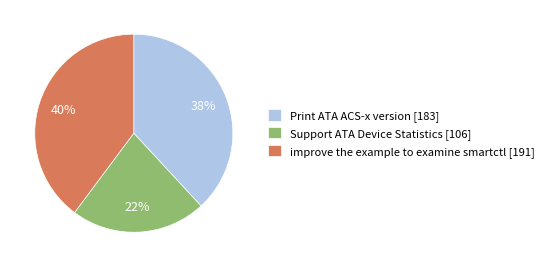

Combined, do Print ATA ACS-x version [183] and Support ATA Device Statistics [106] account for over 50%?

Yes